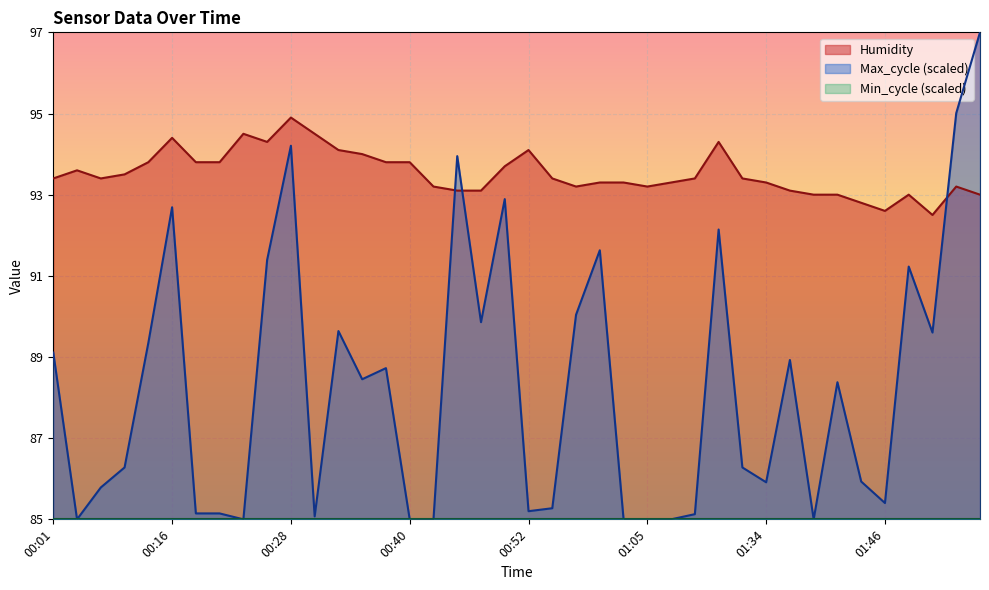

At how many categories does at least one series exceed 96?

1